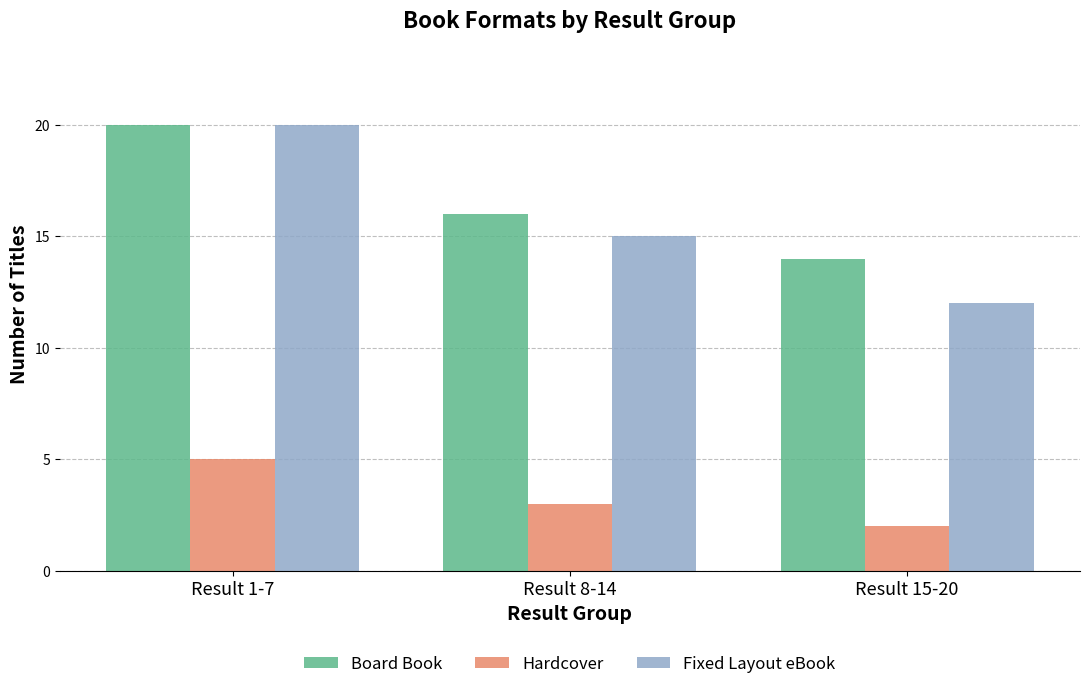

What is the highest value of the Board Book series?

20